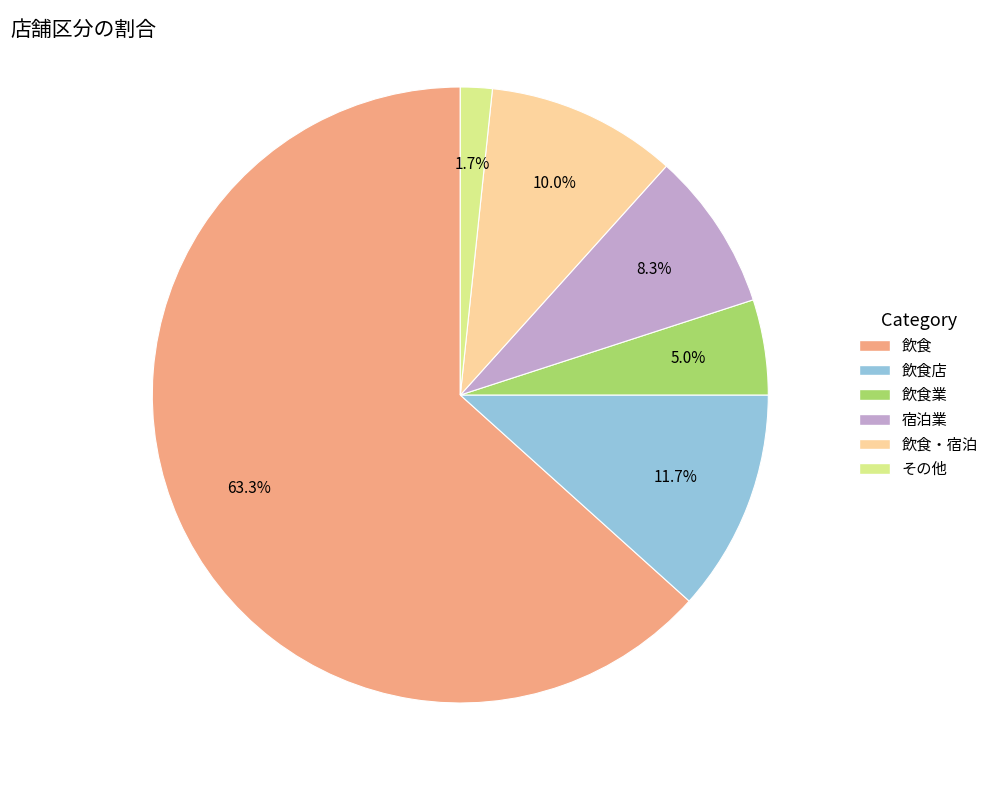

Does any single category account for the majority?

Yes